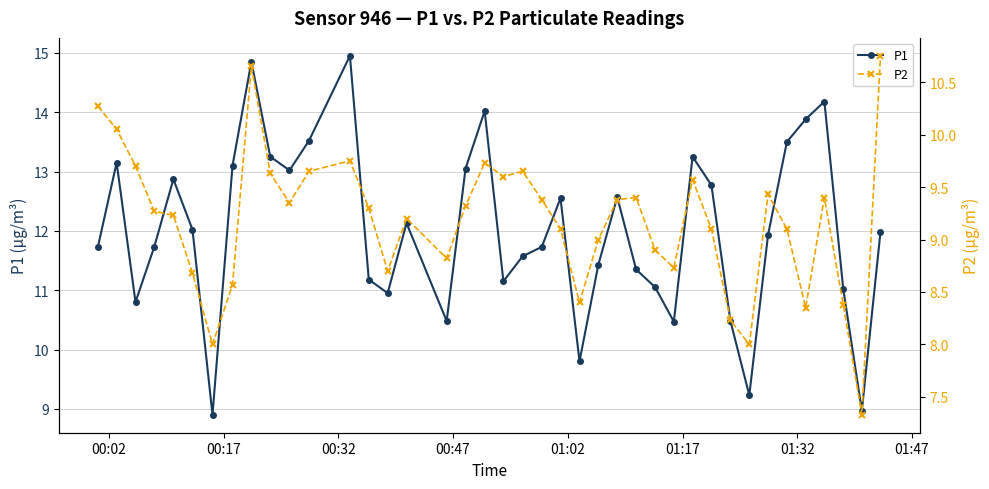

How many values in the P1 series are below 11?

9